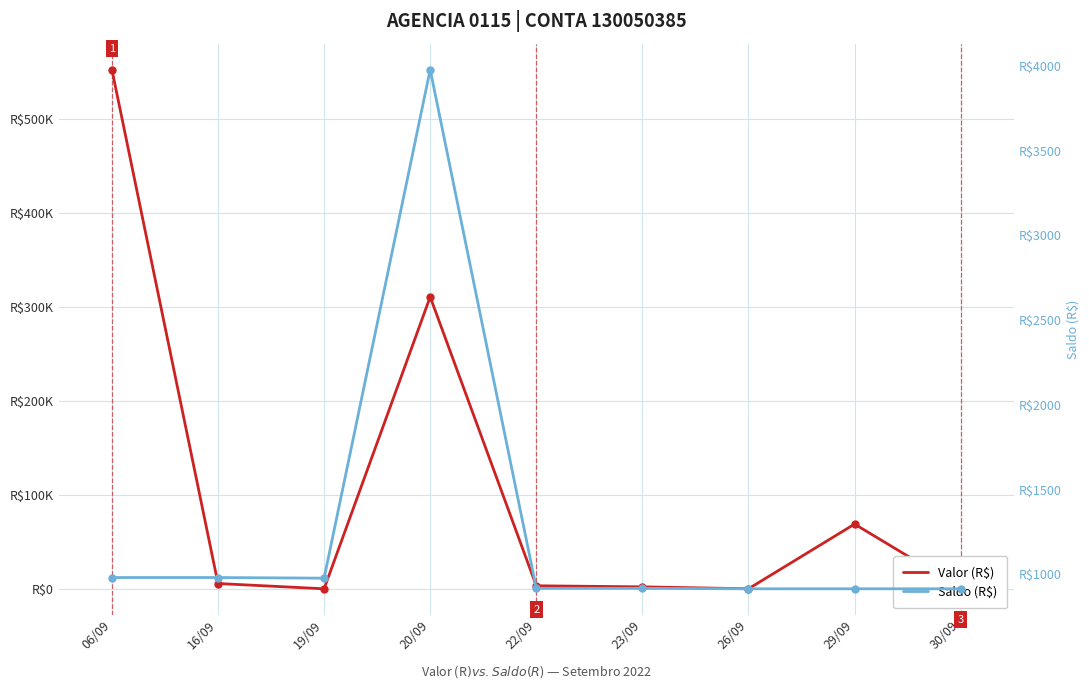

At which category does Saldo (R$) reach its first local peak?

20/09